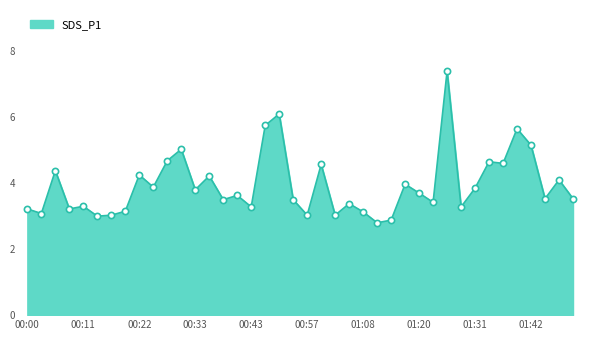

What is the difference between the maximum and minimum values?

4.6